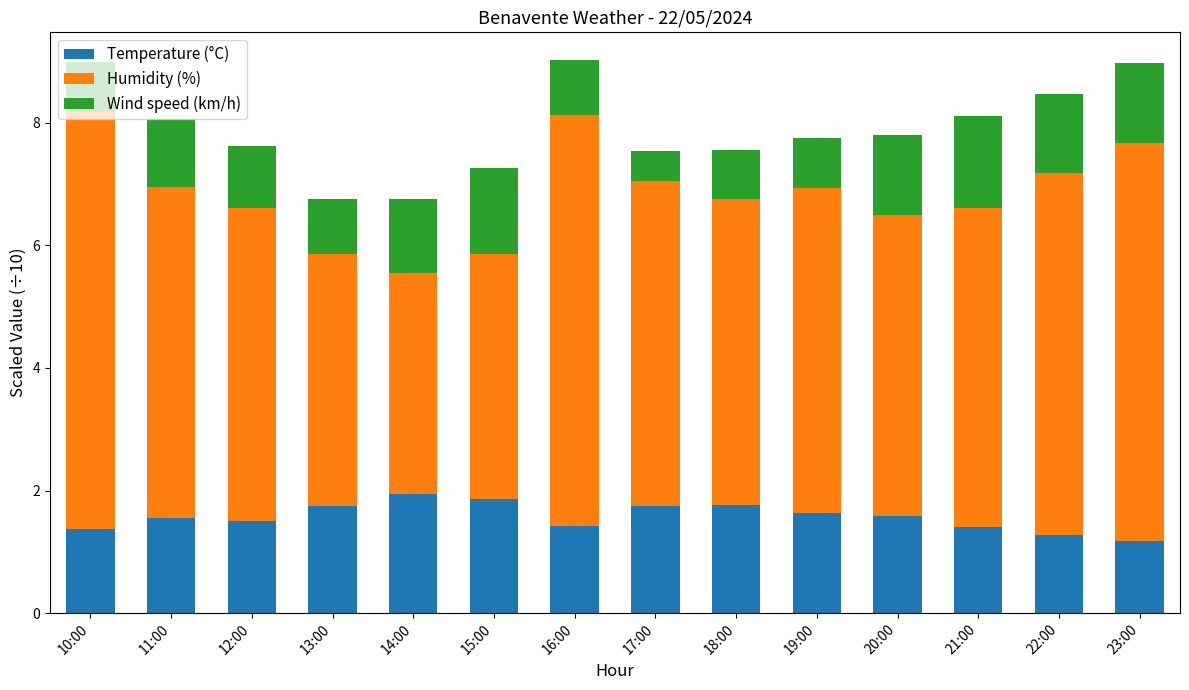

What is the sum of all Temperature (°C) values?

22.0